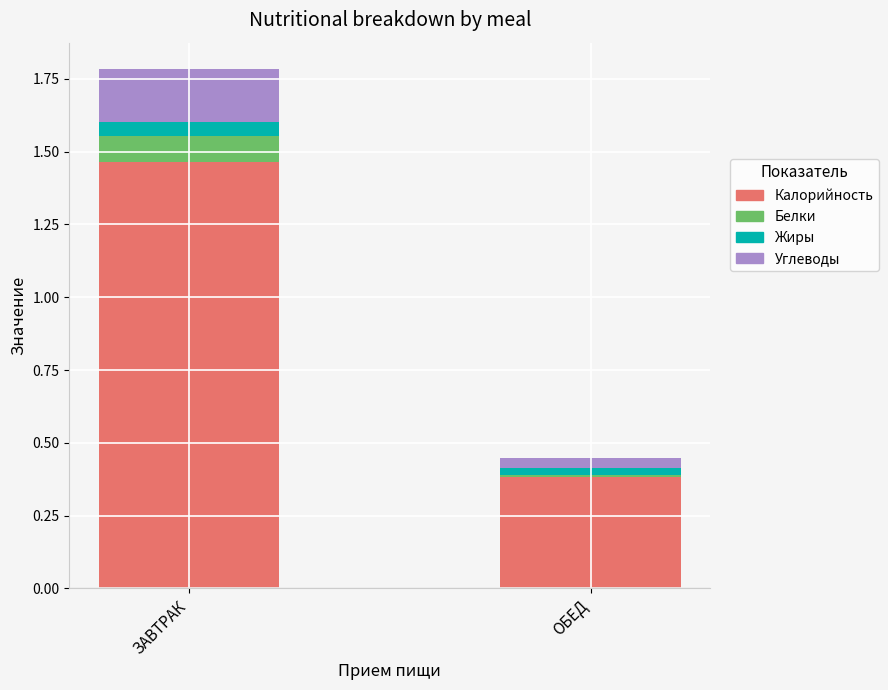

Where does the Калорийность series first go above 1?

ЗАВТРАК